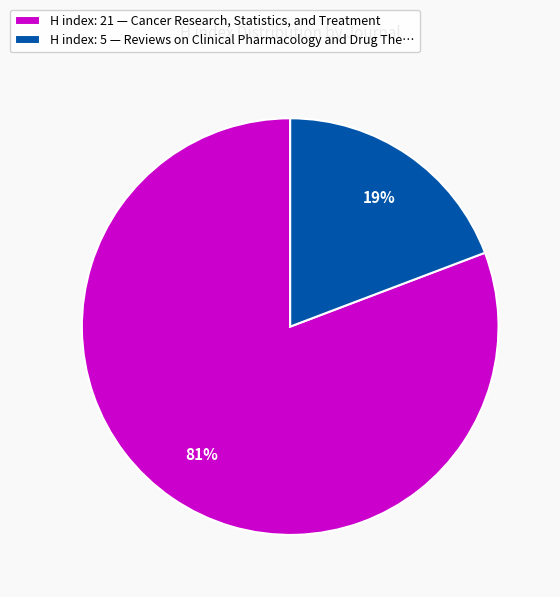

Do H index: 21 — Cancer Research, Statistics, and Treatment and H index: 5 — Reviews on Clinical Pharmacology and Drug The… together represent more than half of the pie?

Yes